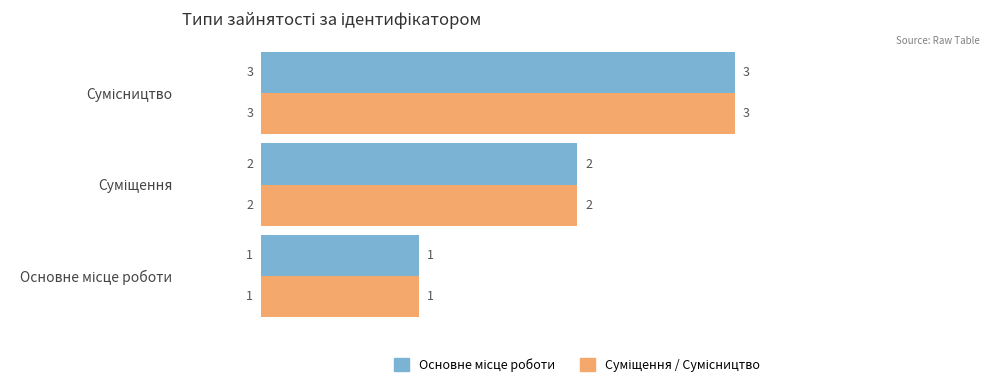

What is the maximum value shown in the chart?

3